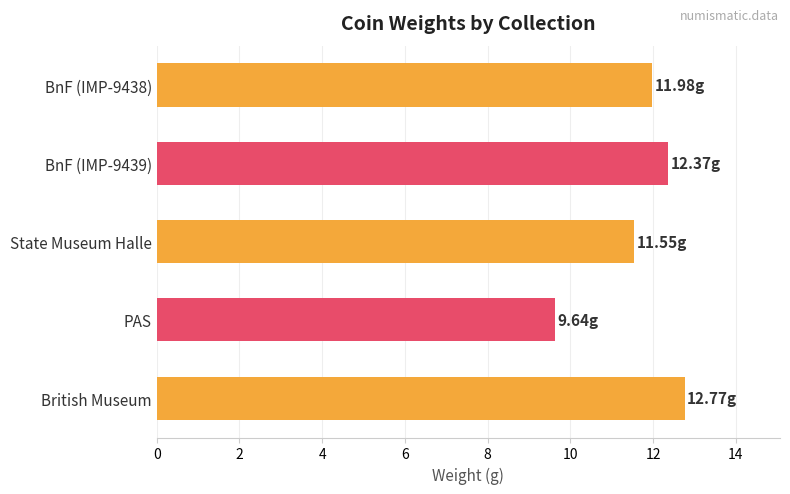

What is the difference between the maximum and minimum values?

3.1